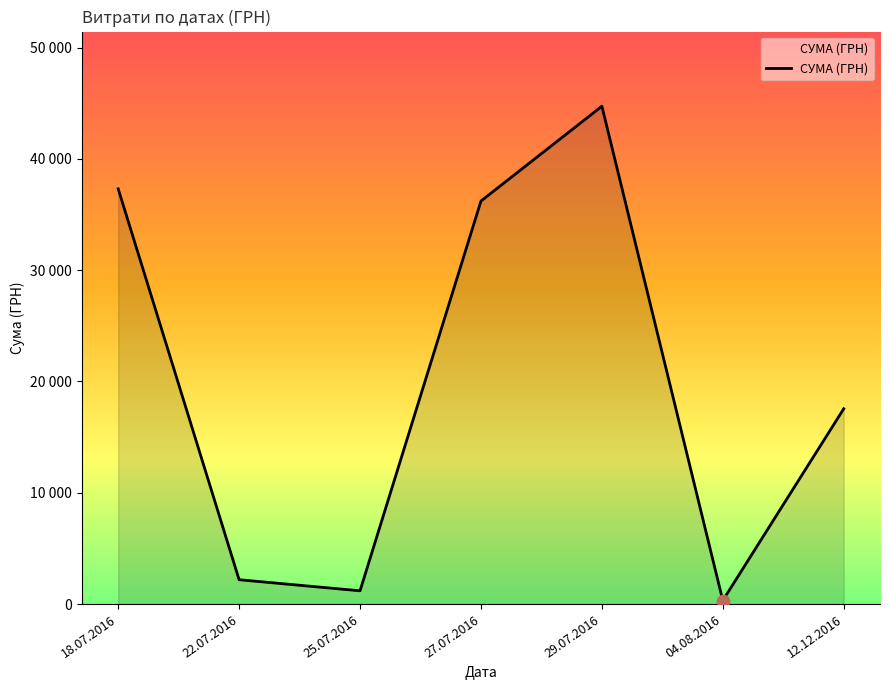

Which has a higher value, 27.07.2016 or 12.12.2016?

27.07.2016